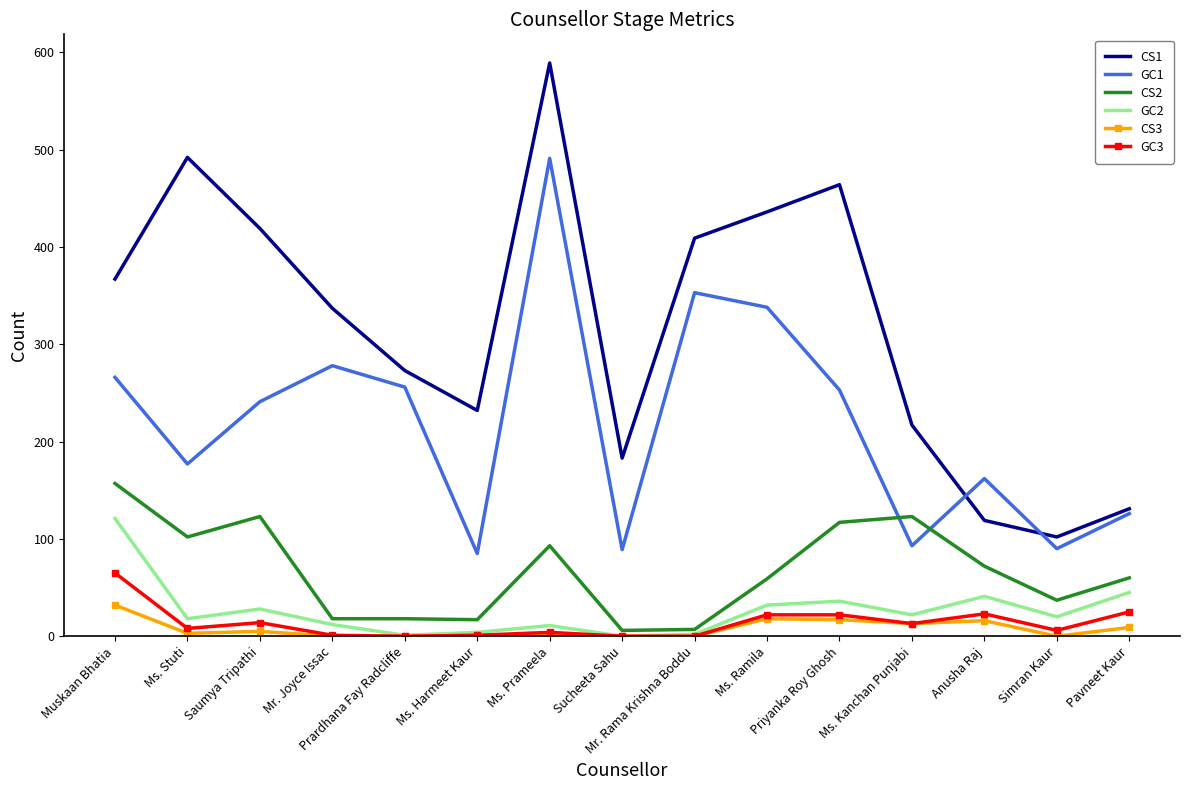

True or false: CS2 has more than 2 interior local peaks.

True